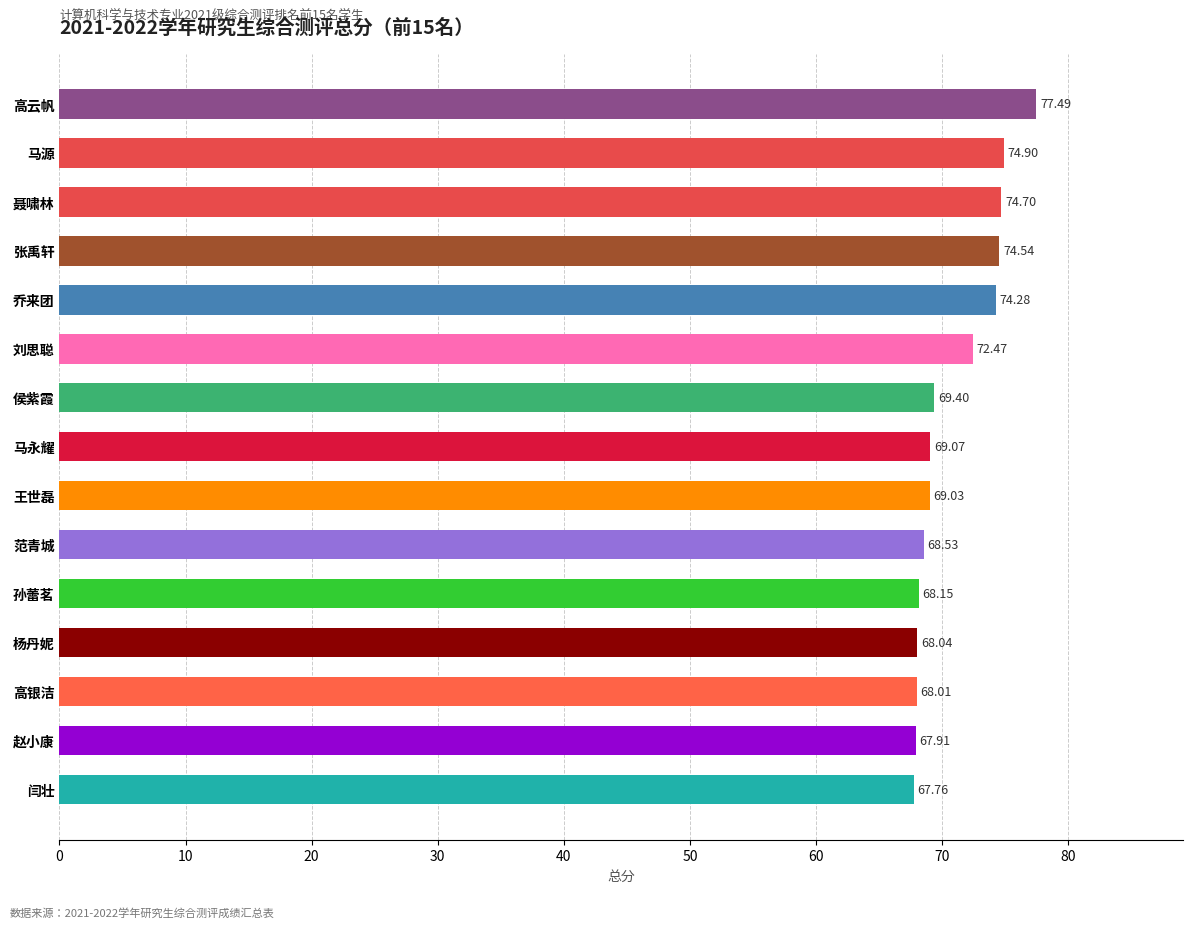

Approximately how many times larger is the value at 高银洁 compared to 刘思聪?

0.9